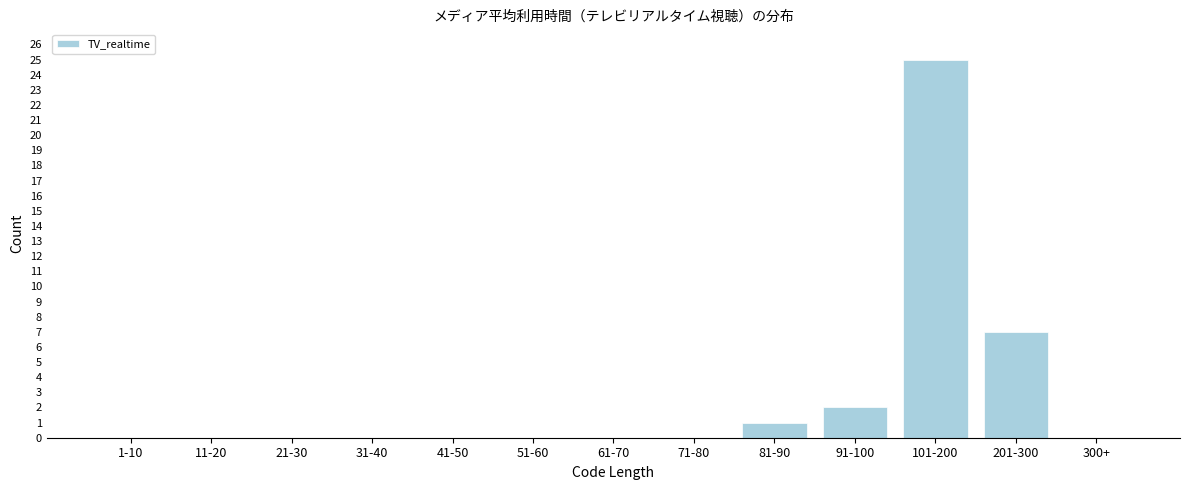

Reading left to right, extract all data points from this chart.

1-10=0	11-20=0	21-30=0	31-40=0	41-50=0	51-60=0	61-70=0	71-80=0	81-90=1	91-100=2	101-200=25	201-300=7	300+=0